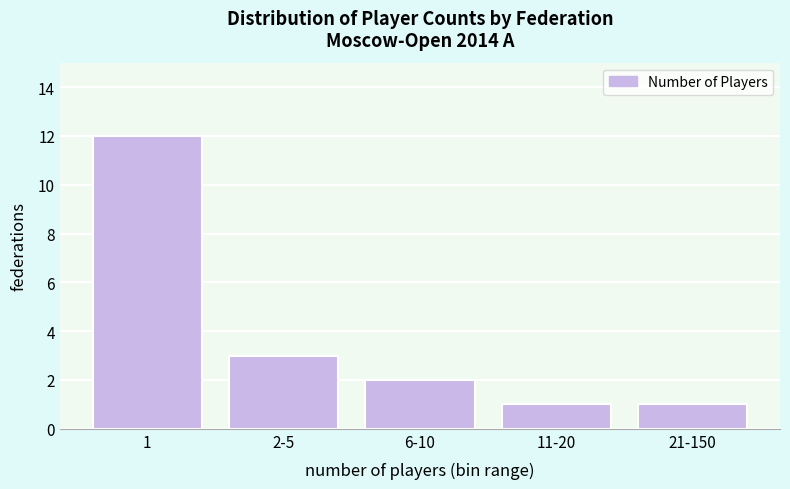

Reading left to right, what are all the values shown in this chart?

1=12	2-5=3	6-10=2	11-20=1	21-150=1